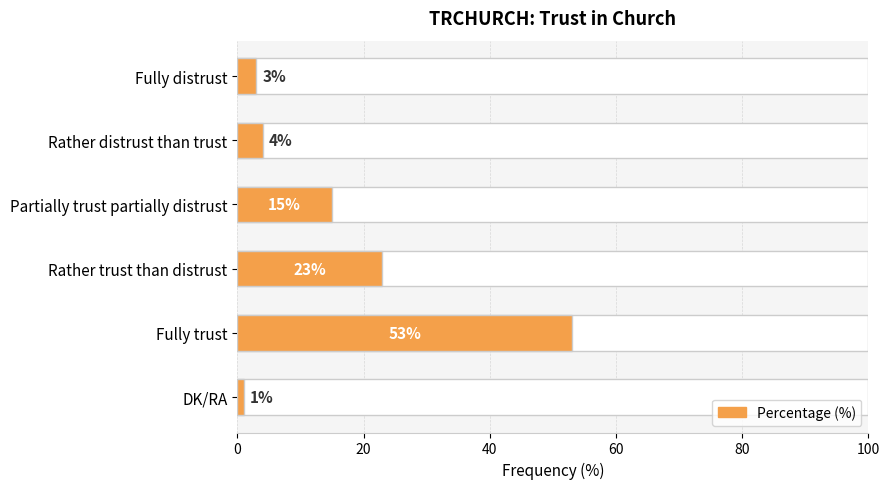

What is the label of the 5th bar from the top?

Fully trust